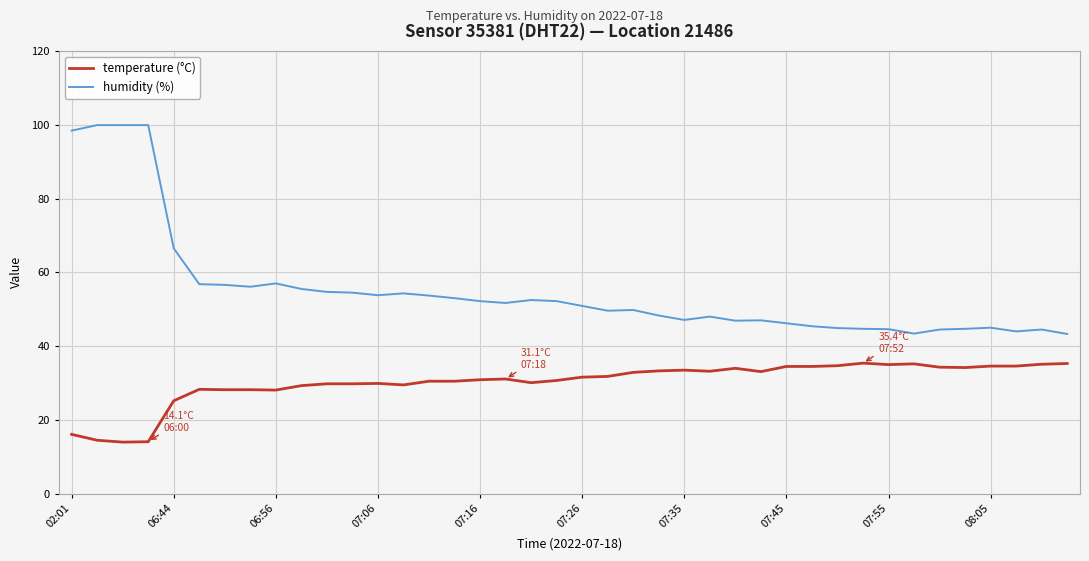

List the series in order of their overall mean, lowest first.

temperature (°C), humidity (%)